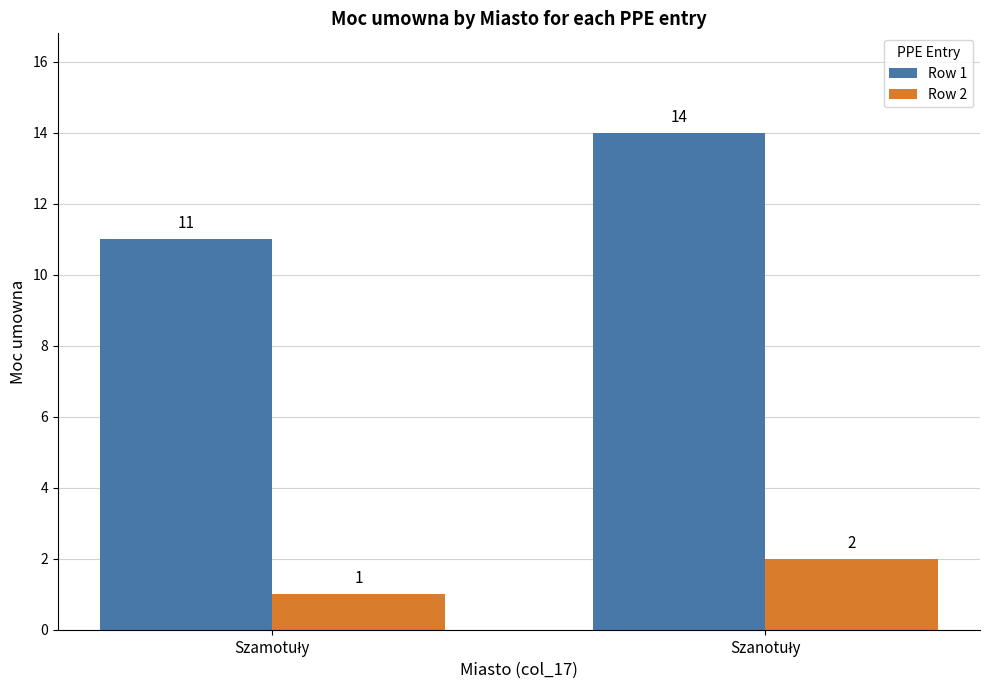

What is the difference between the maximum and minimum values in the Row 1 series?

3